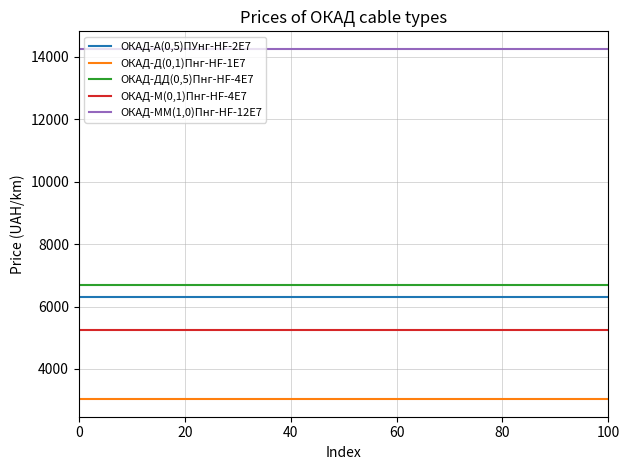

True or false: ОКАД-ДД(0,5)Пнг-HF-4Е7 and ОКАД-М(0,1)Пнг-HF-4Е7 cross at least once.

False